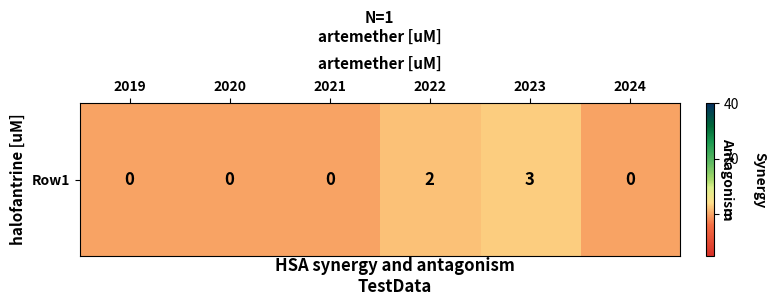

Where is the data nearest to the value 1?

2019